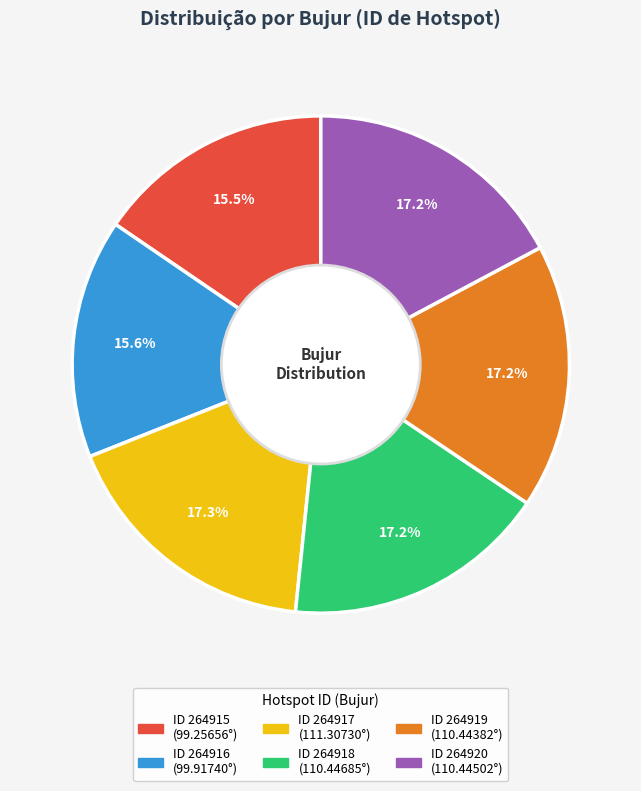

Is there a majority slice in this chart?

No